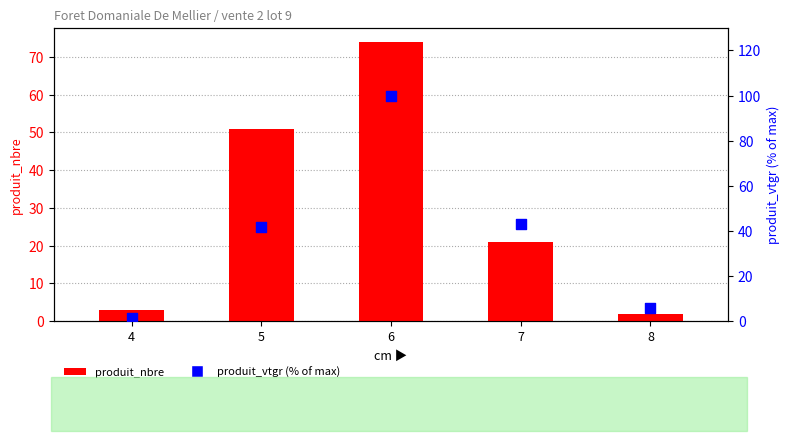

At which category is the sum across all series the highest?

6